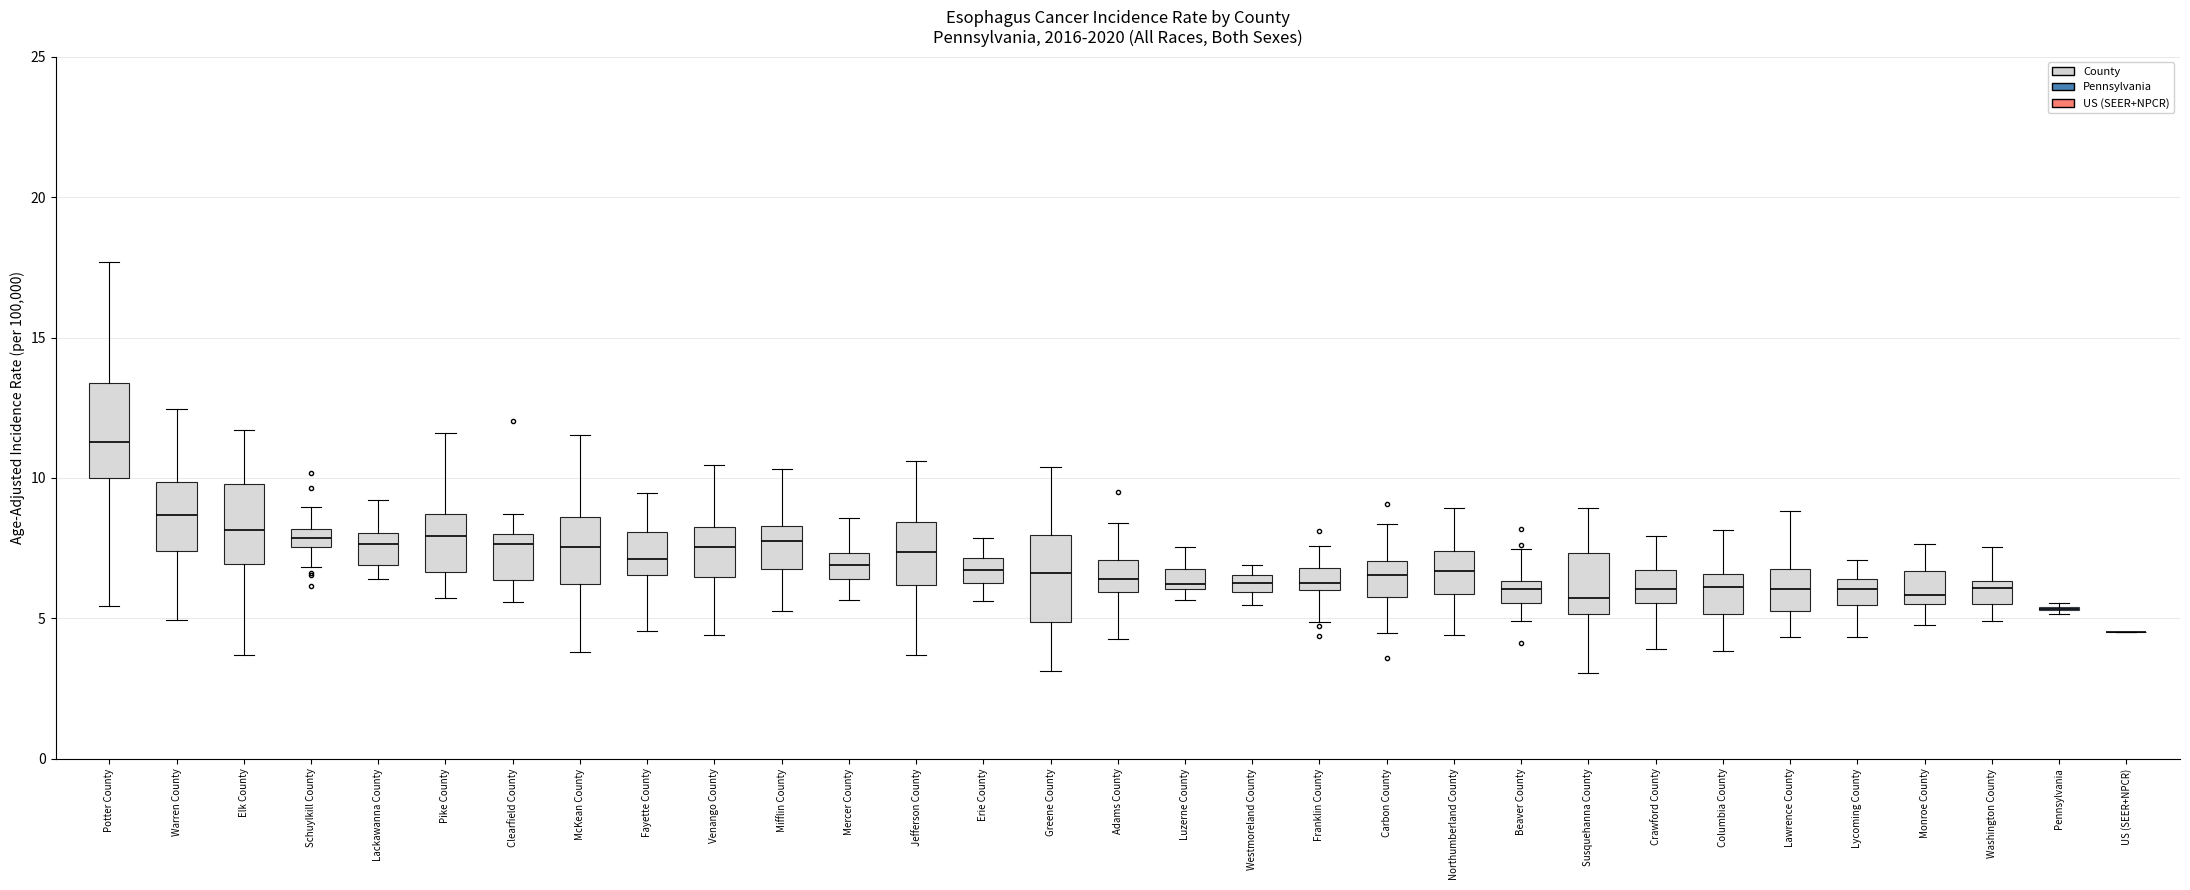

Where is the upper edge of the box for Adams County on the y-axis? The values are not printed on the chart, so give them approximately, as read against the axis.

7.0